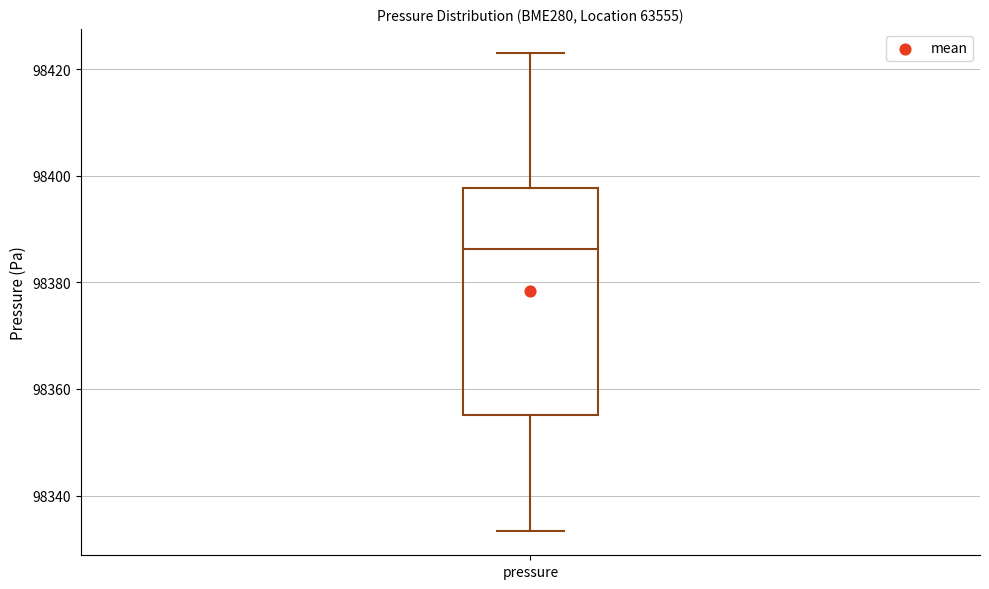

Read this box plot against the y-axis: the position of the median line, the range covered by the box, and the ends of both whiskers. The values are not printed on the chart, so give them approximately, as read against the axis.

median 98386, box 98356 to 98398, whiskers 98334 to 98424